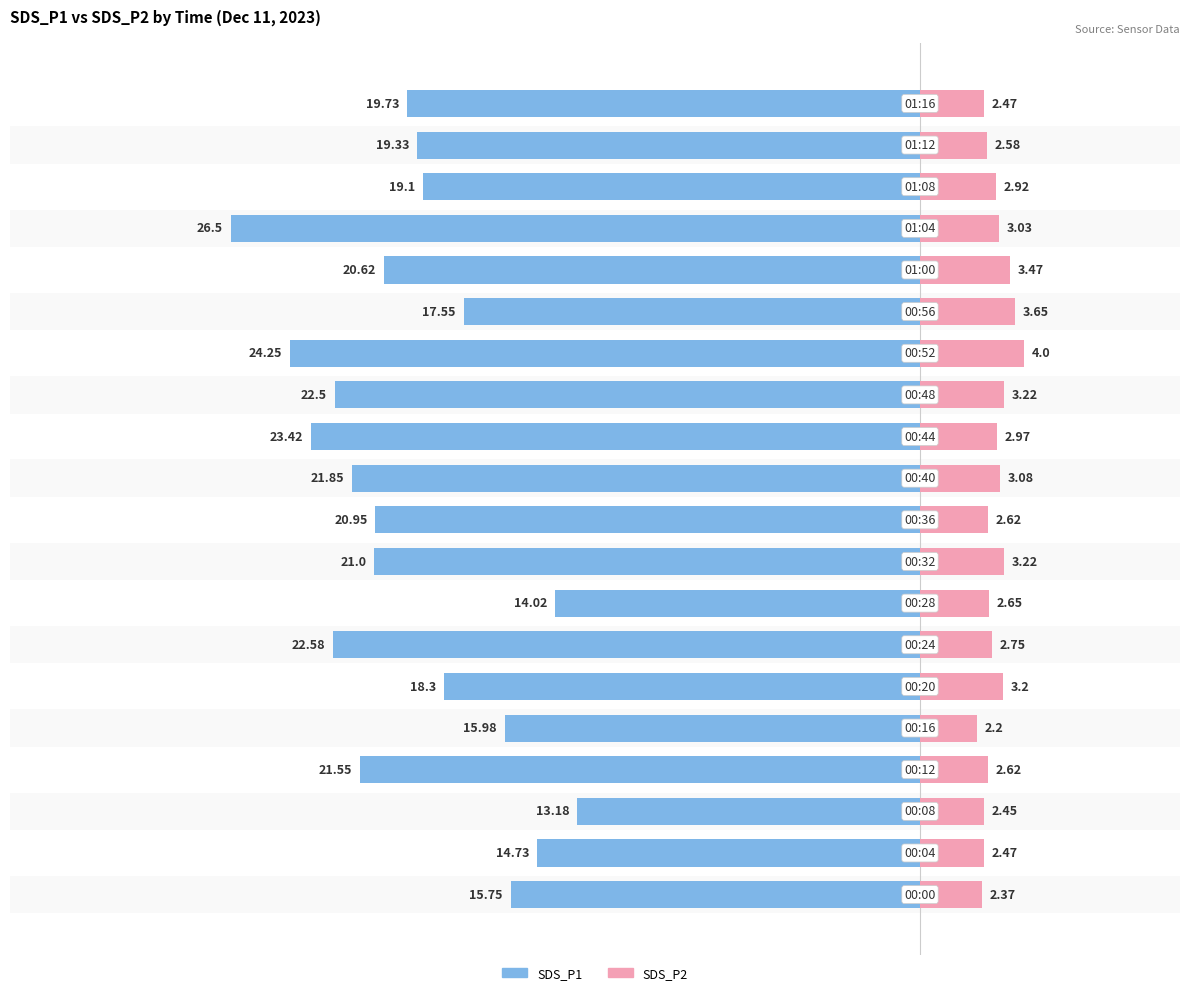

Reading right to left, what are all the values shown in this chart?

SDS_P1: -19.7	-19.3	-19.1	-26.5	-20.6	-17.6	-24.2	-22.5	-23.4	-21.9	-20.9	-21.0	-14.0	-22.6	-18.3	-16.0	-21.6	-13.2	-14.7	-15.8
SDS_P2: 2.5	2.6	2.9	3.0	3.5	3.6	4.0	3.2	3.0	3.1	2.6	3.2	2.6	2.8	3.2	2.2	2.6	2.5	2.5	2.4